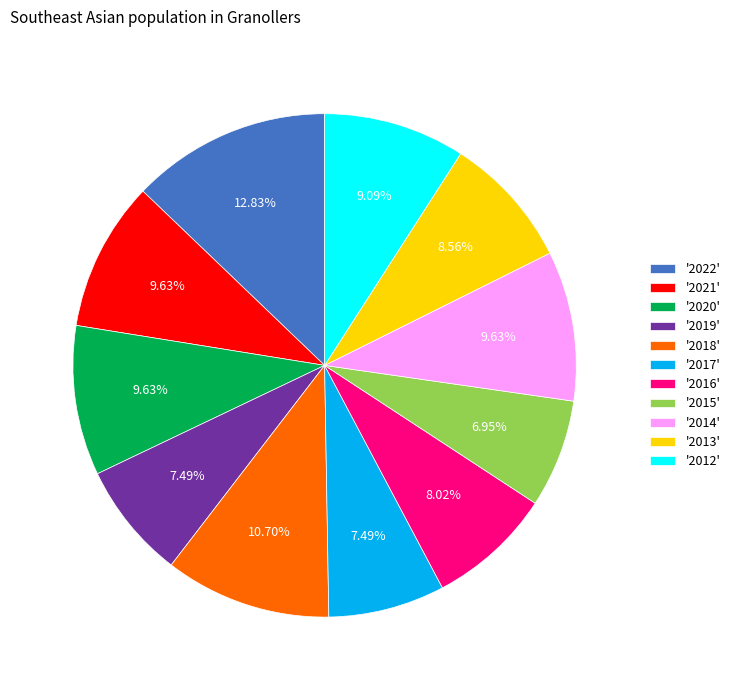

How many slices are in this pie chart?

11